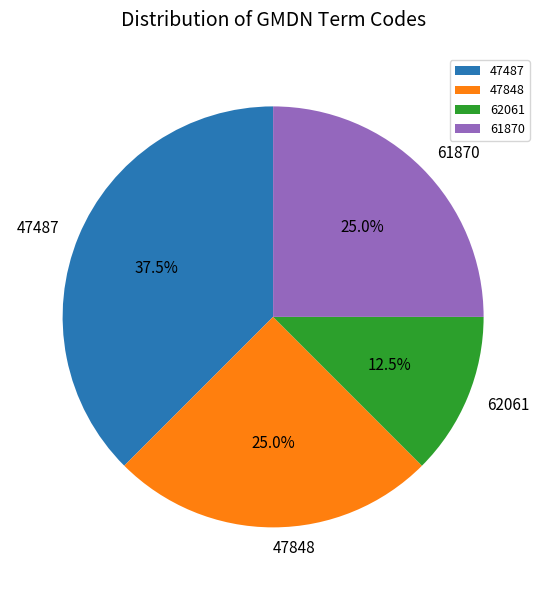

Does 61870 represent more than half of the total?

No